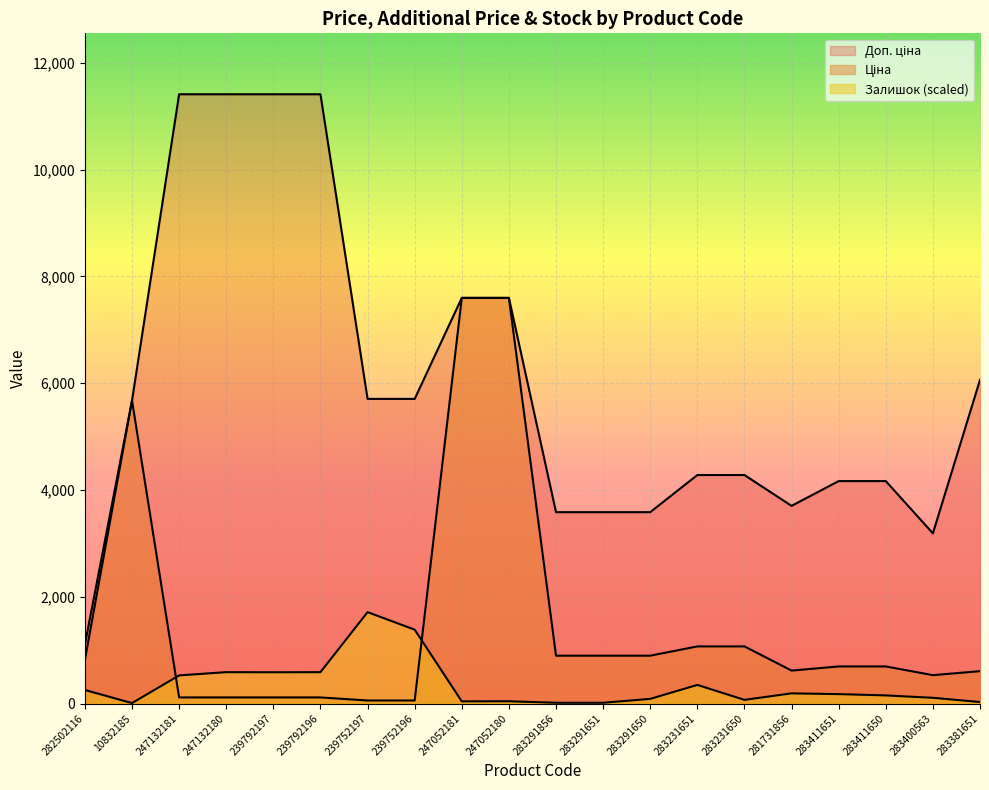

True or false: Доп. ціна and Ціна intersect in this chart.

False